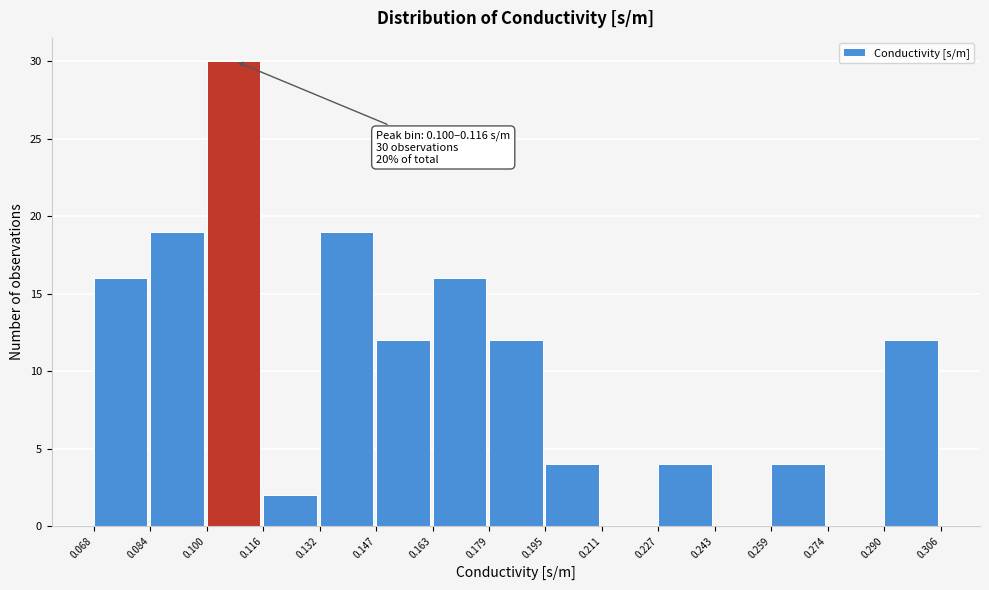

Which range on the x-axis has the tallest bar?

0.100 to 0.116